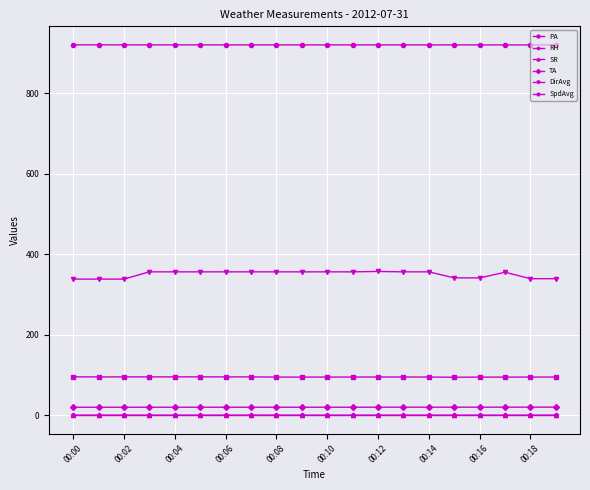

At how many categories does at least one series exceed 792?

20